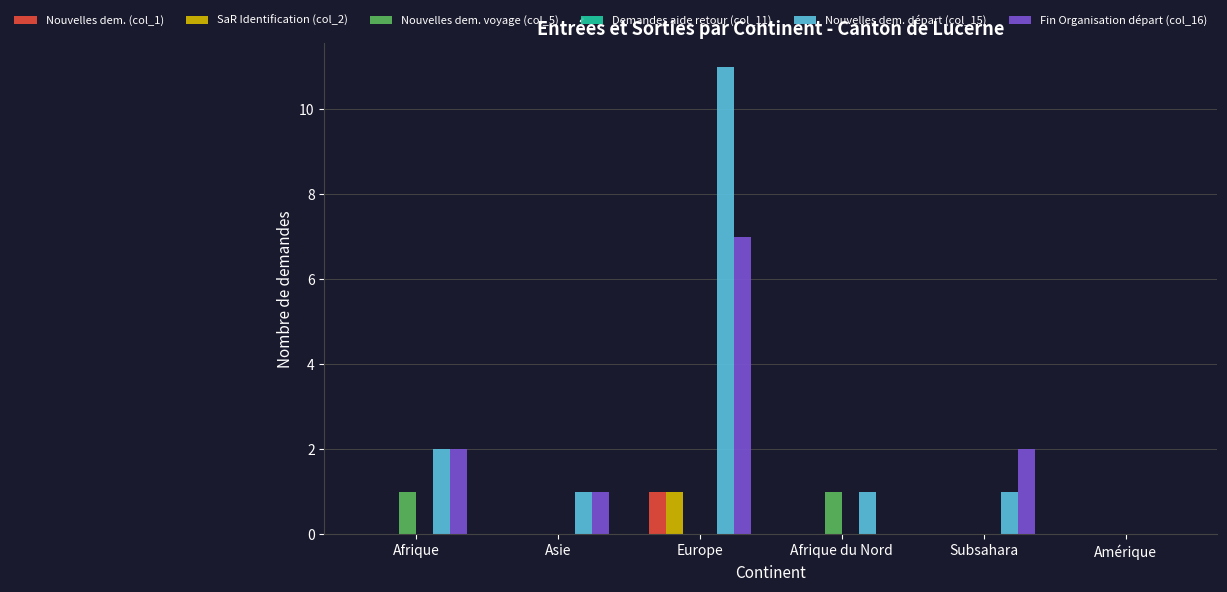

How many data points does each series have?

6